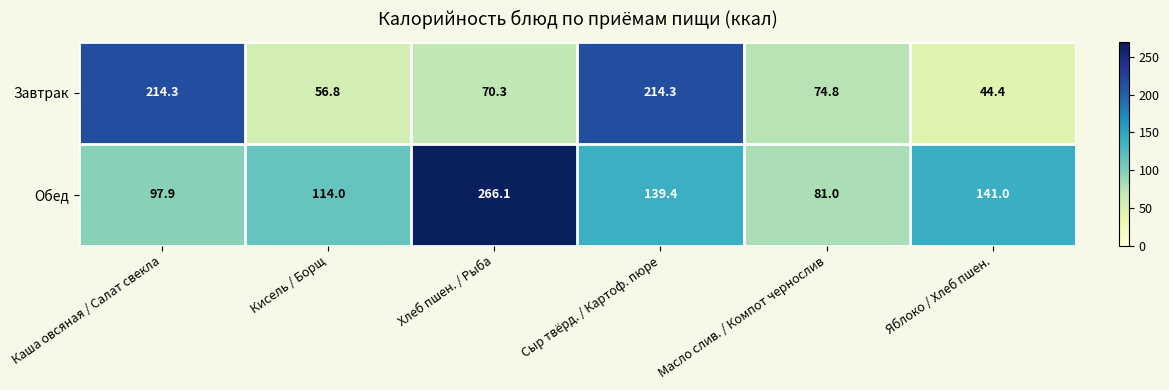

True or false: Обед has a value of 139.4 at Сыр твёрд. / Картоф. пюре.

True